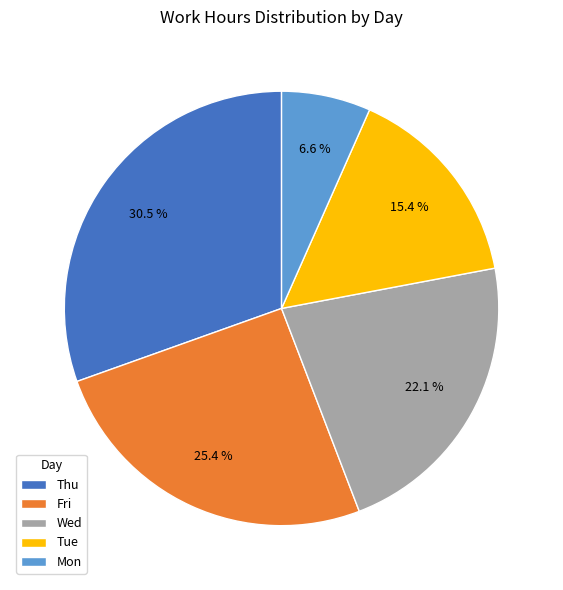

Which slice is the largest?

Thu